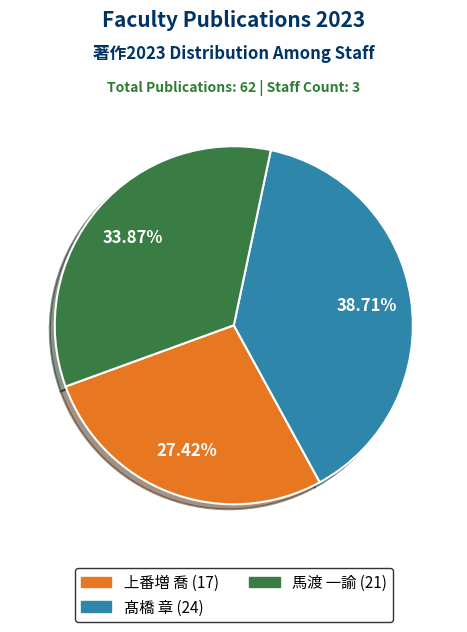

To the nearest percent, what is the average slice percentage?

33%